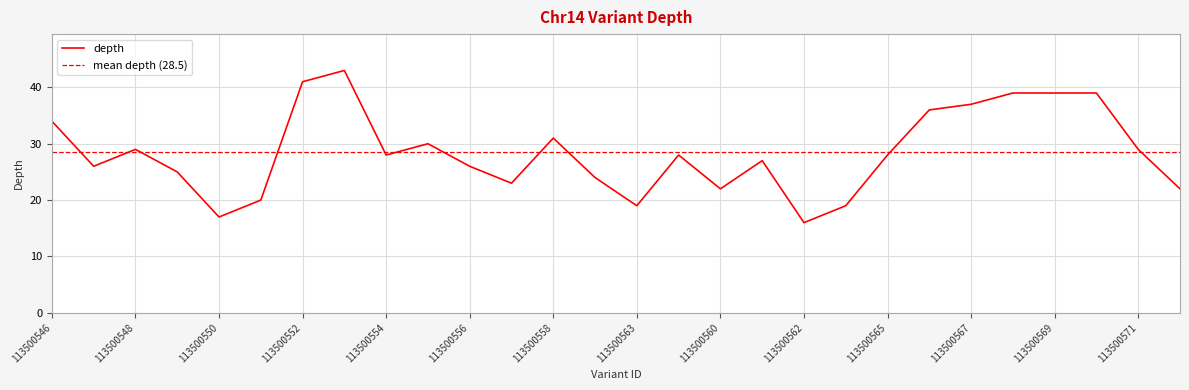

List the labels in order of value, smallest first.

113500562, 113500550, 113500563, 113500564, 113500551, 113500560, 113500572, 113500557, 113500559, 113500549, 113500547, 113500556, 113500561, 113500554, 113824151, 113500565, 113500548, 113500571, 113500555, 113500558, 113500546, 113500566, 113500567, 113500568, 113500569, 113500570, 113500552, 113500553